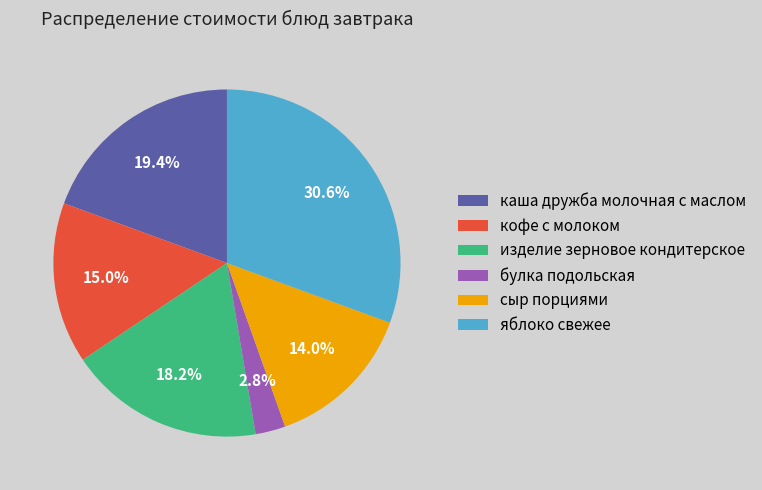

Is it true that изделие зерновое кондитерское is 18% of the pie?

True